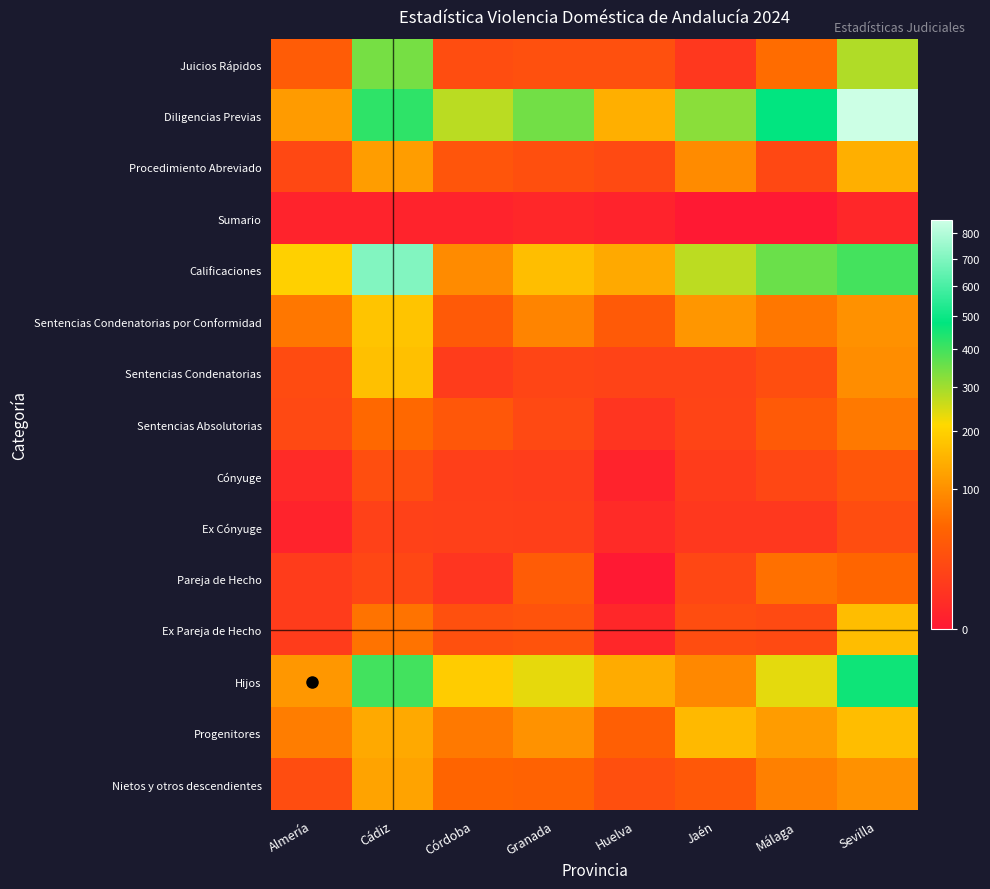

Which series has the largest total across all categories?

Diligencias Previas